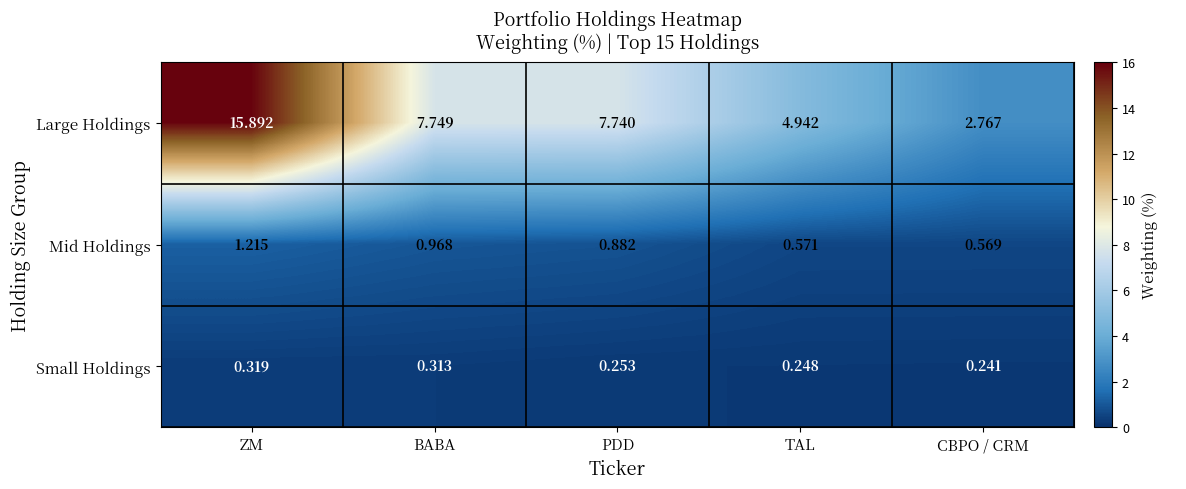

Which category has the lowest value across all series?

CBPO / CRM